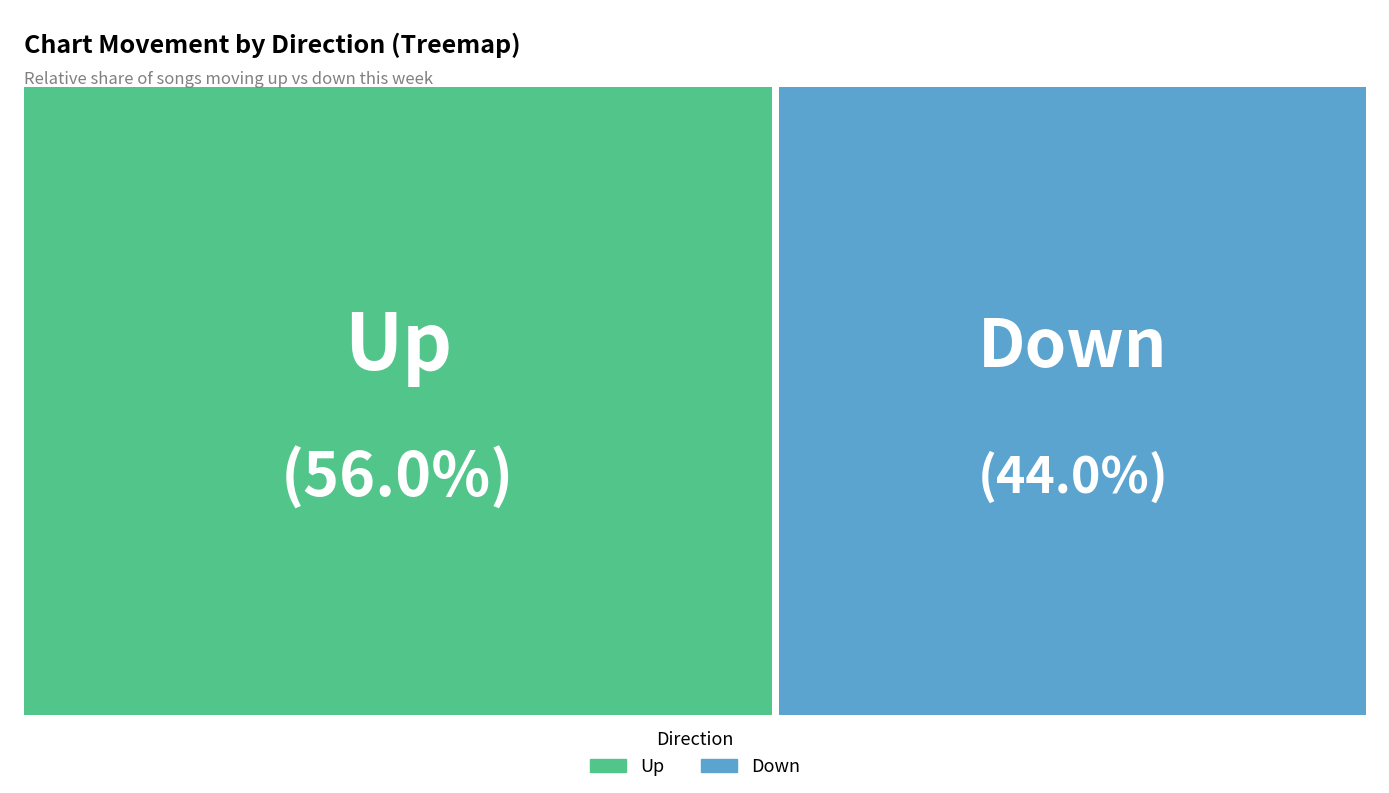

What is the largest slice in the pie chart?

up